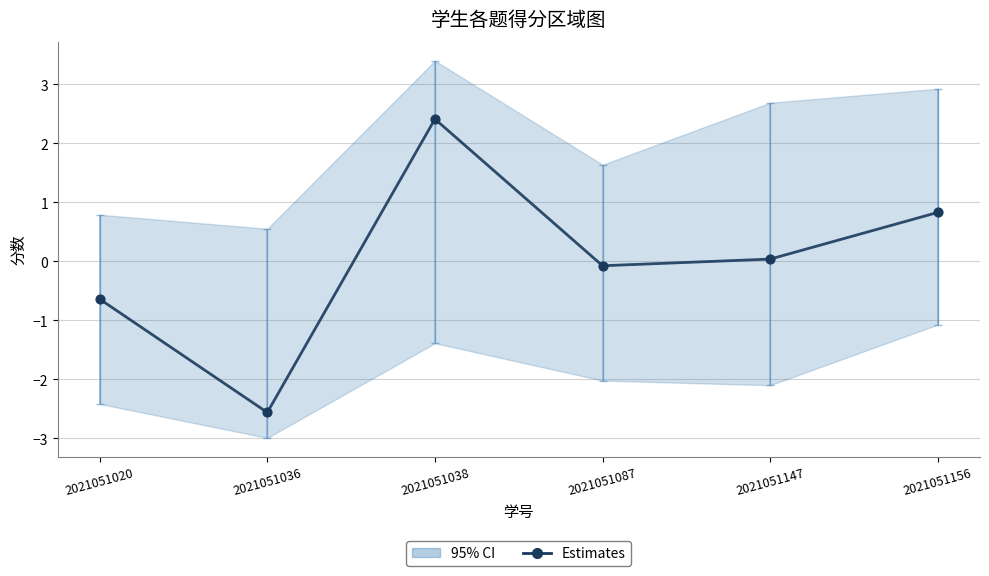

What is the change in value from 2021051020 to 2021051087?

+0.6